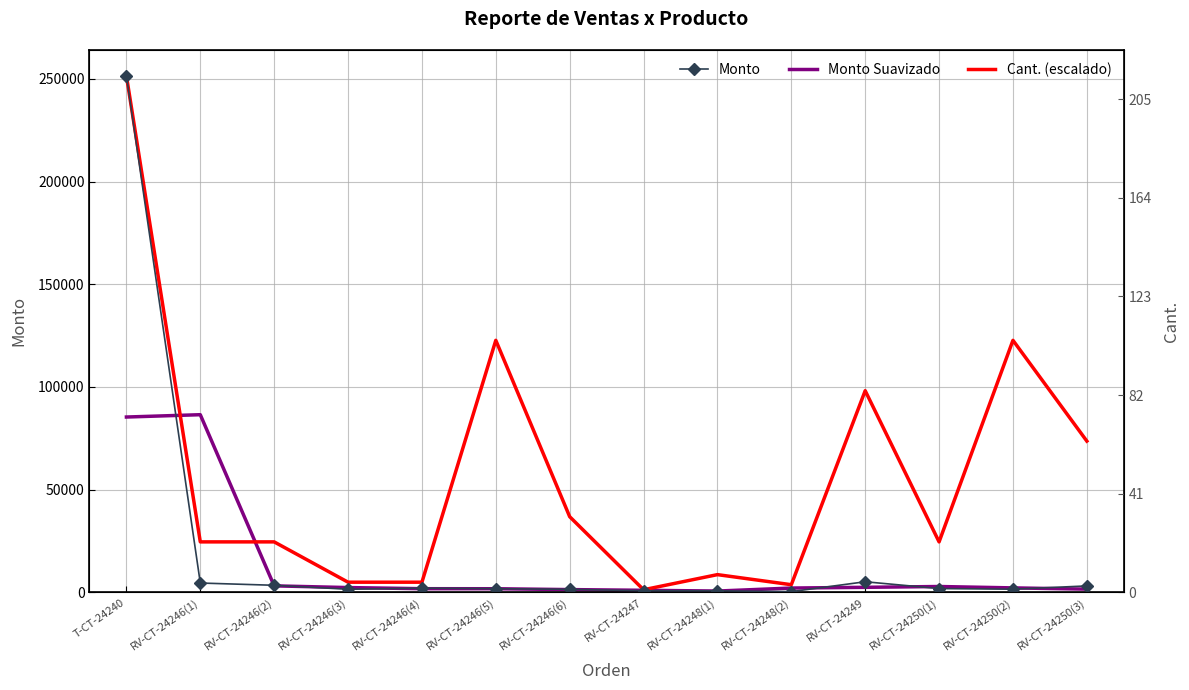

What is the difference between the maximum and minimum values in the Monto Suavizado series?

85890.2